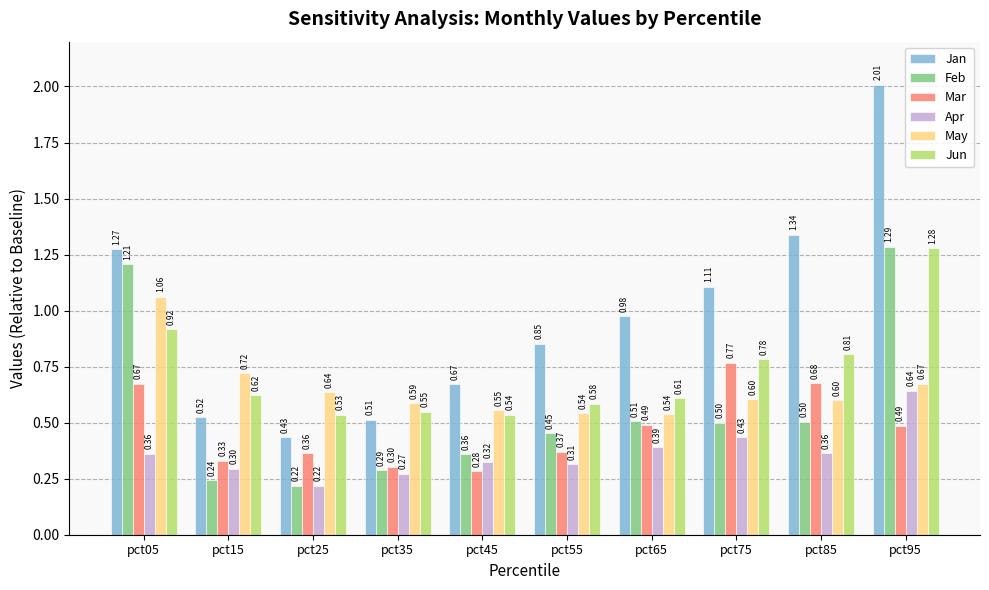

At pct85, list the series in order from smallest to largest.

Apr, Feb, May, Mar, Jun, Jan